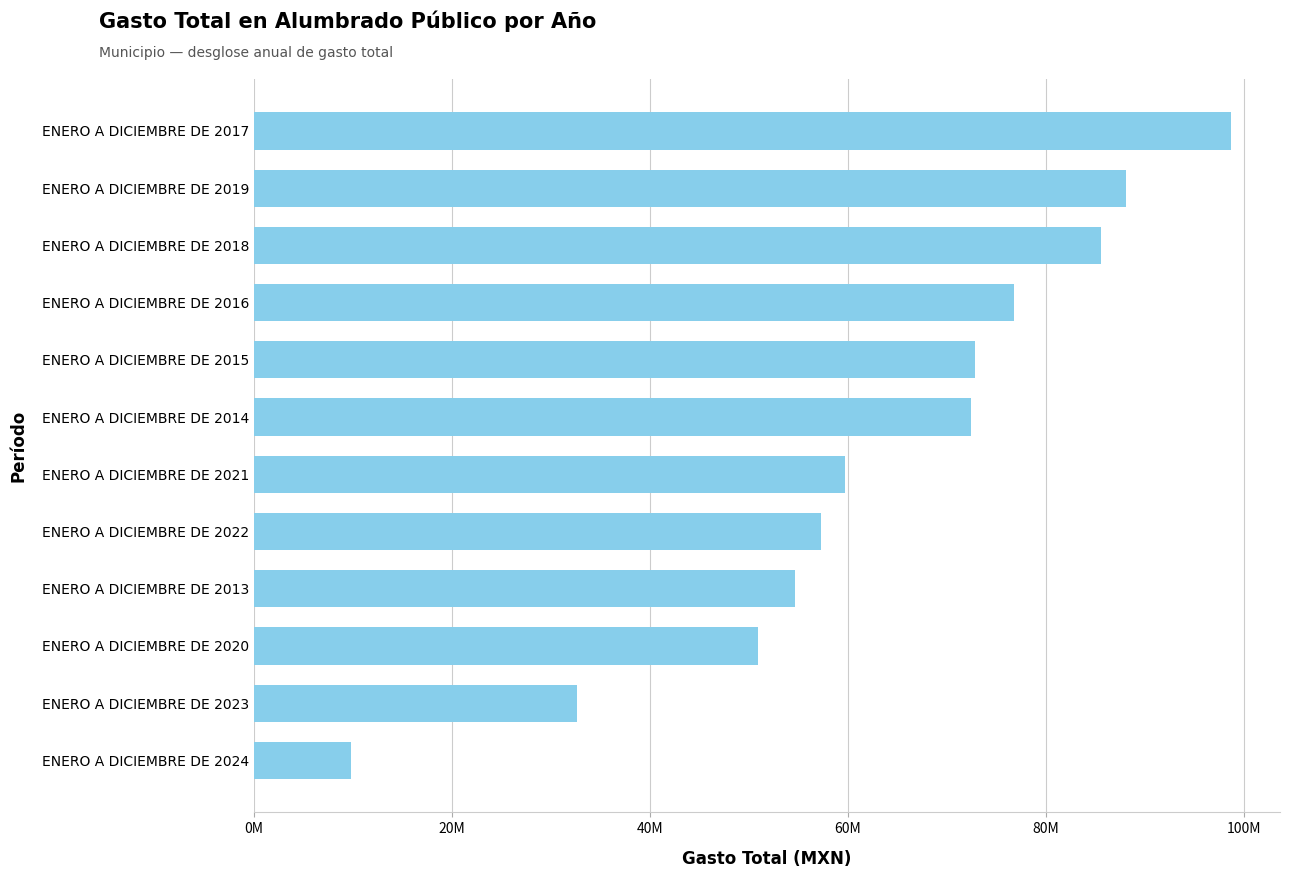

Which category has the highest value across all series?

ENERO A DICIEMBRE DE 2017